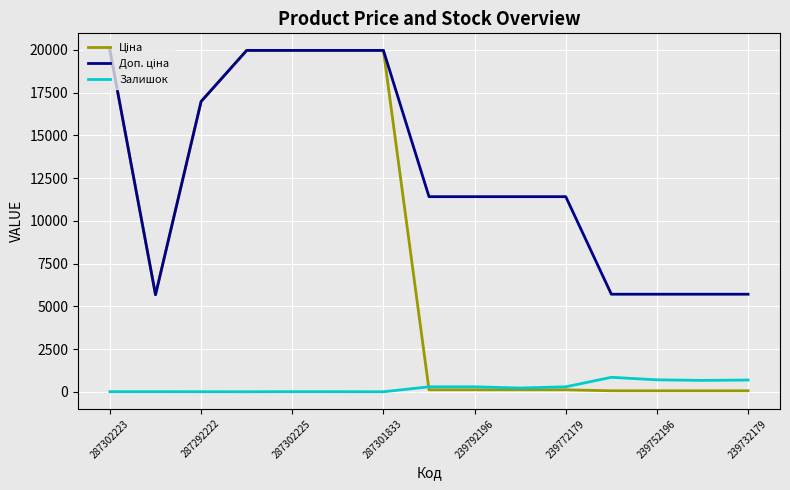

How many lines are shown in the chart?

3